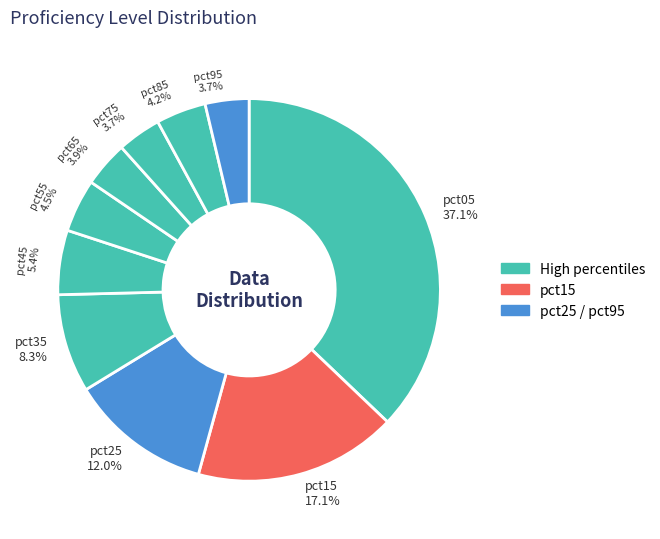

Is there a majority slice in this chart?

No